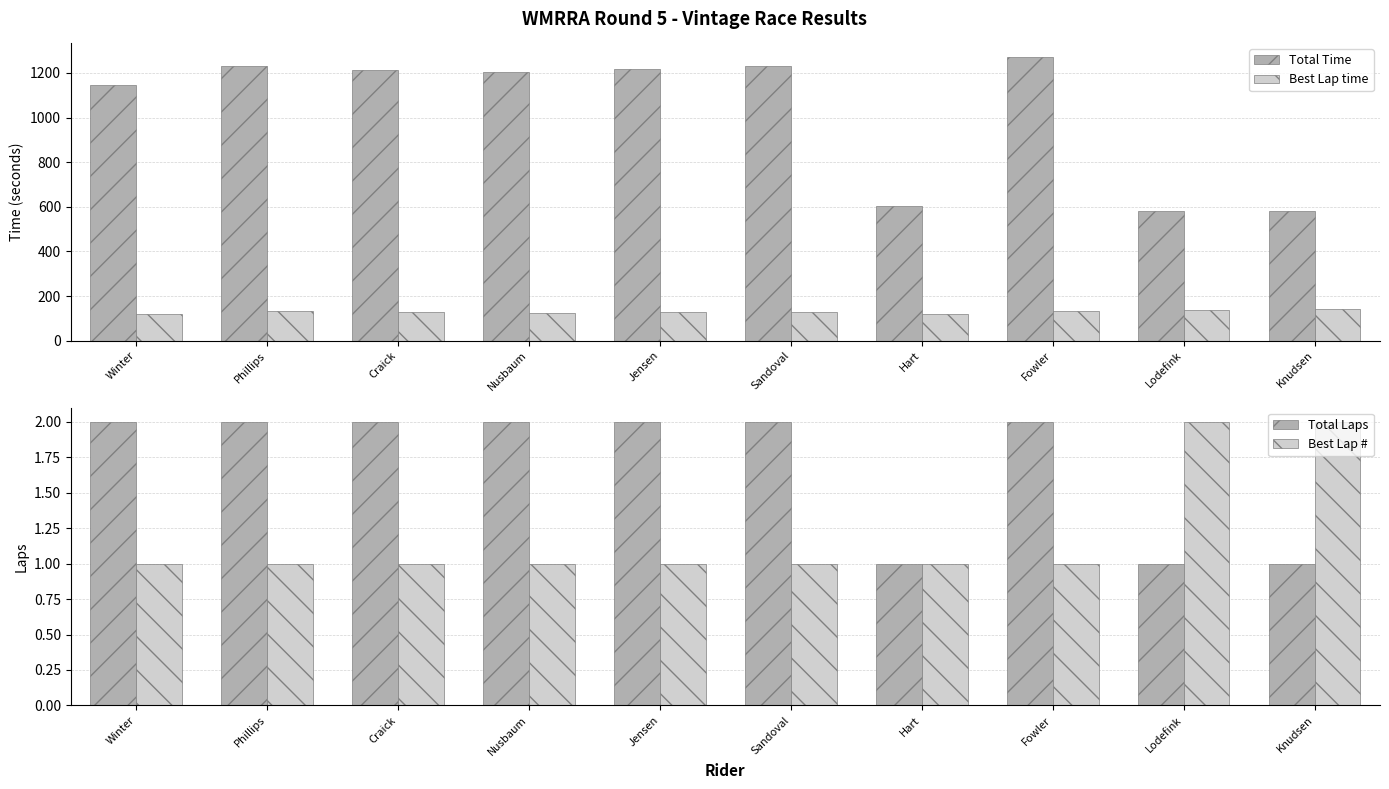

What is the total value across all series at Craick?

1345.4